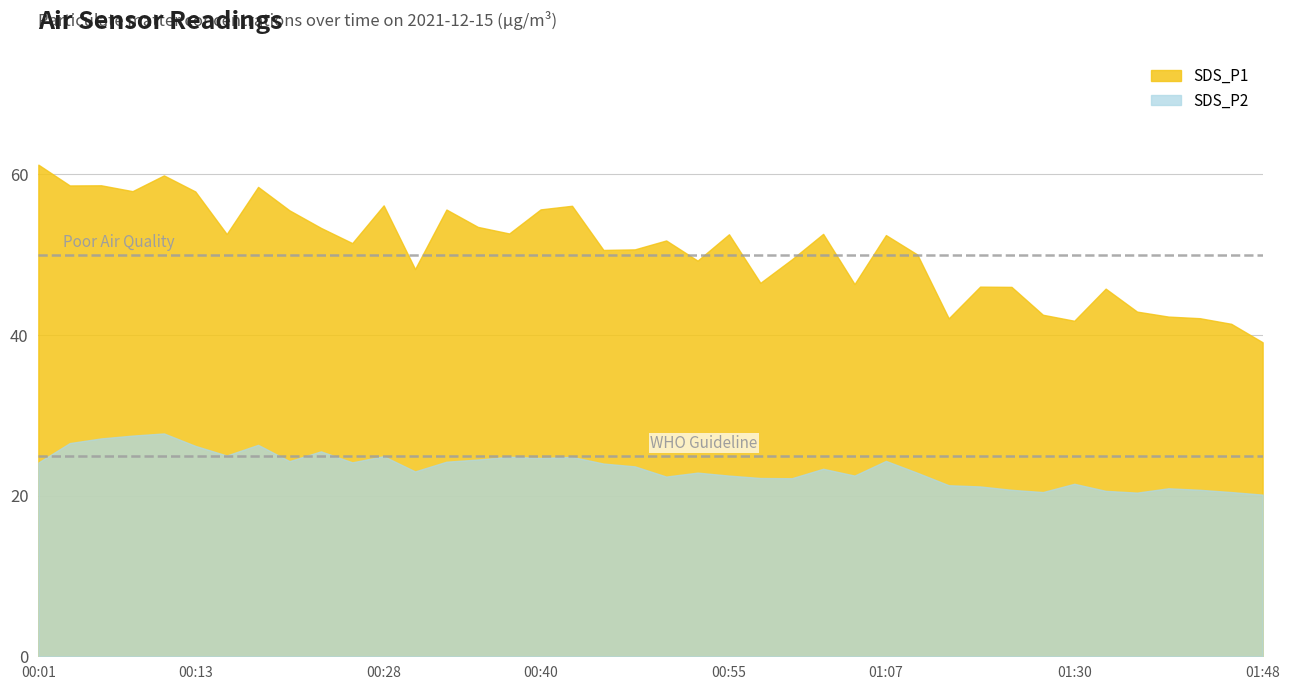

Count the number of categories in the chart.

40